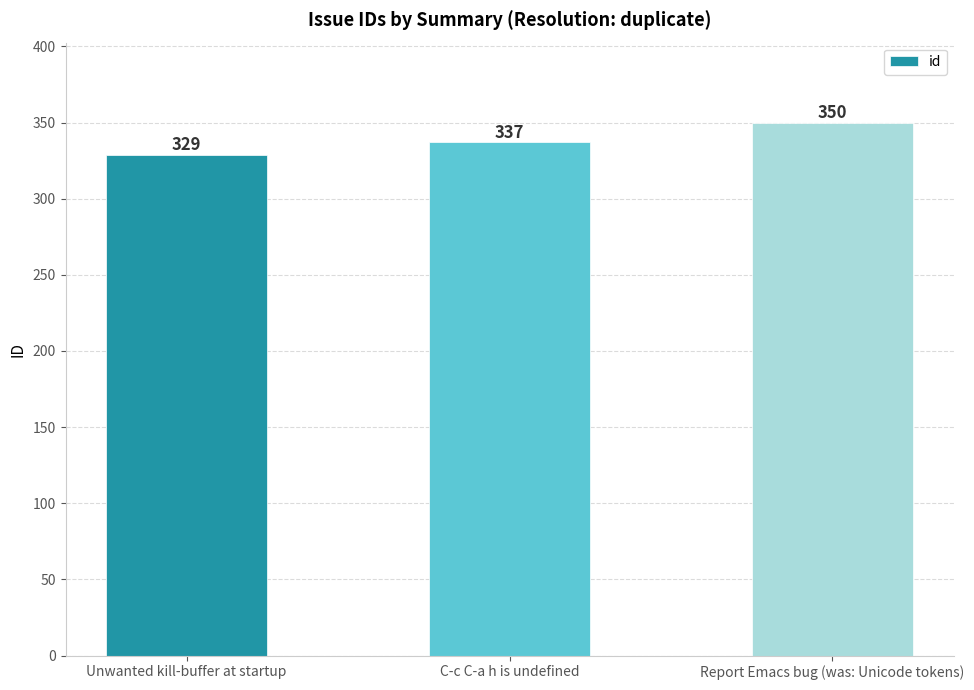

List the labels in order of value, smallest first.

Unwanted kill-buffer at startup, C-c C-a h is undefined, Report Emacs bug (was: Unicode tokens)